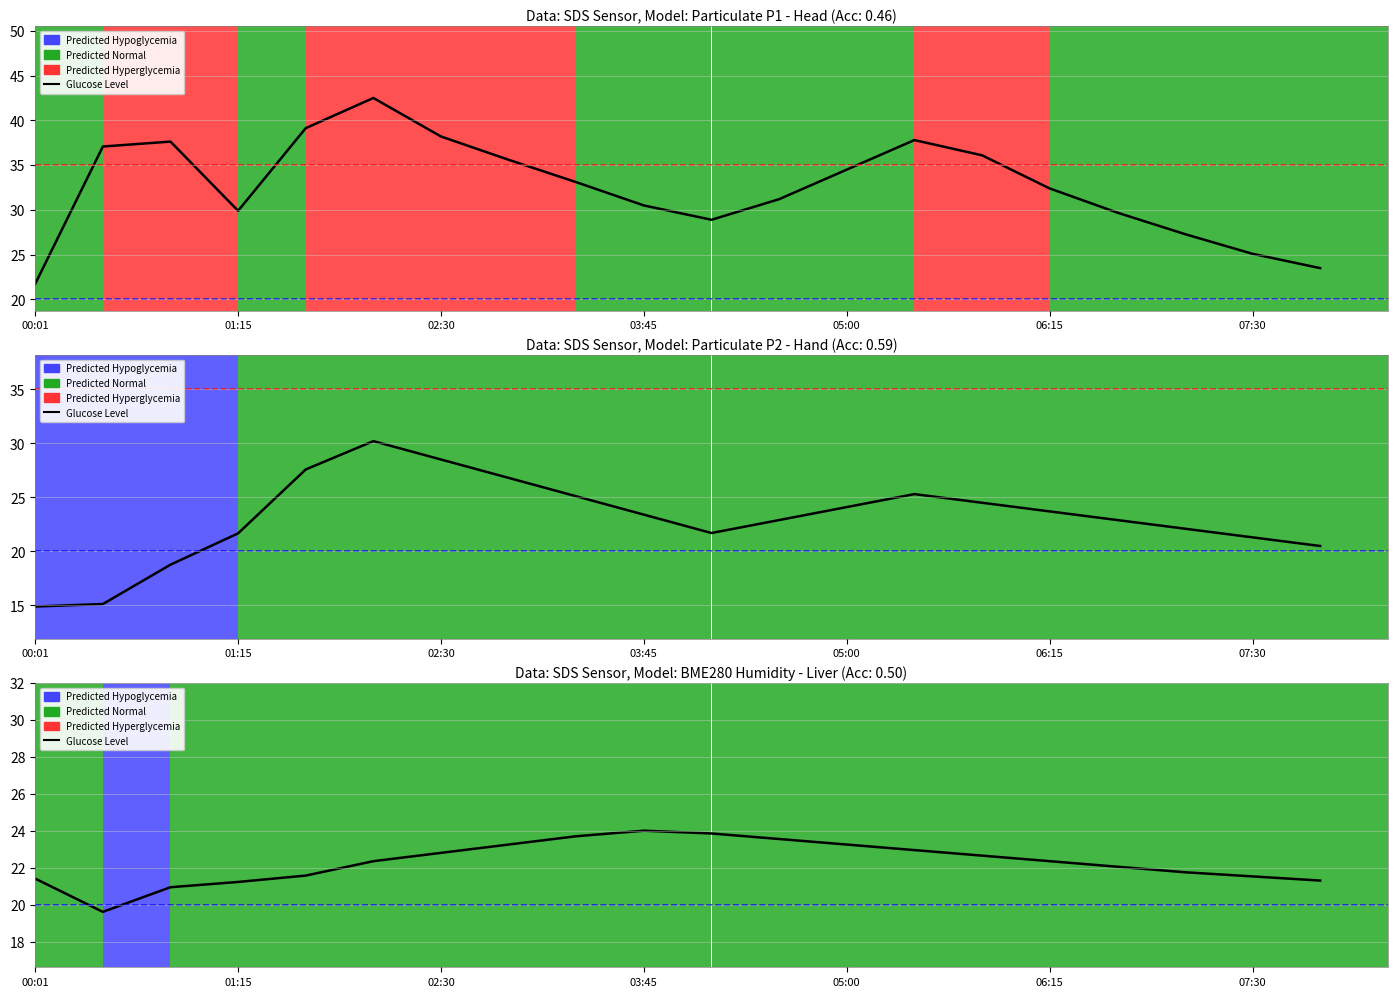

The value at 19 is 21.3. True or false?

True